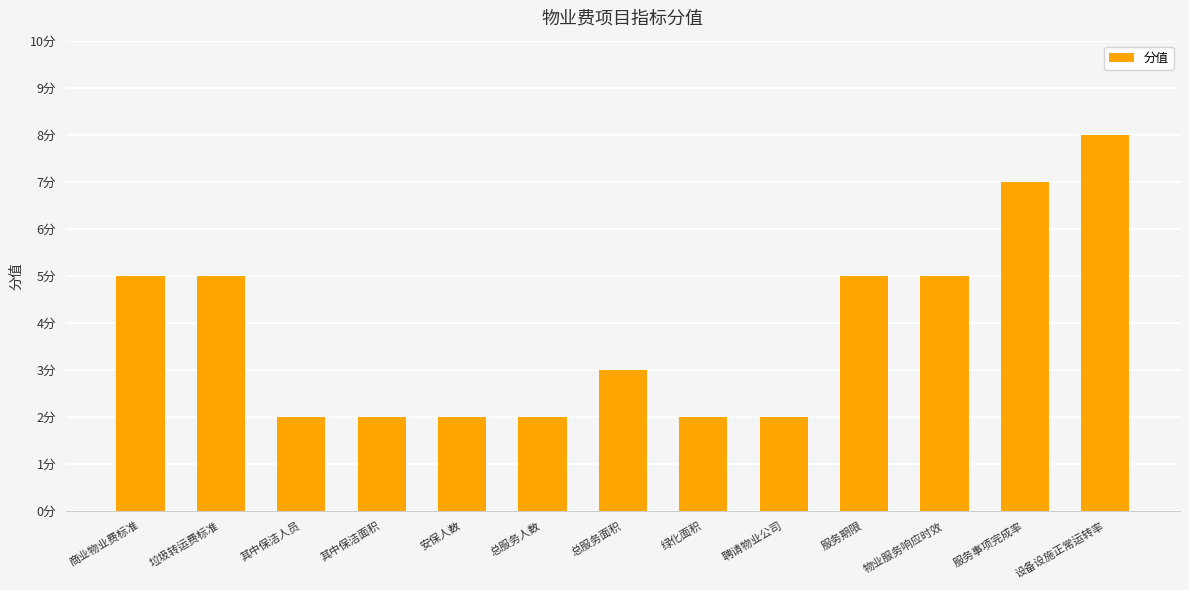

List the labels in order of value, largest first.

设备设施正常运转率, 服务事项完成率, 商业物业费标准, 垃圾转运费标准, 服务期限, 物业服务响应时效, 总服务面积, 其中保洁人员, 其中保洁面积, 安保人数, 总服务人数, 绿化面积, 聘请物业公司